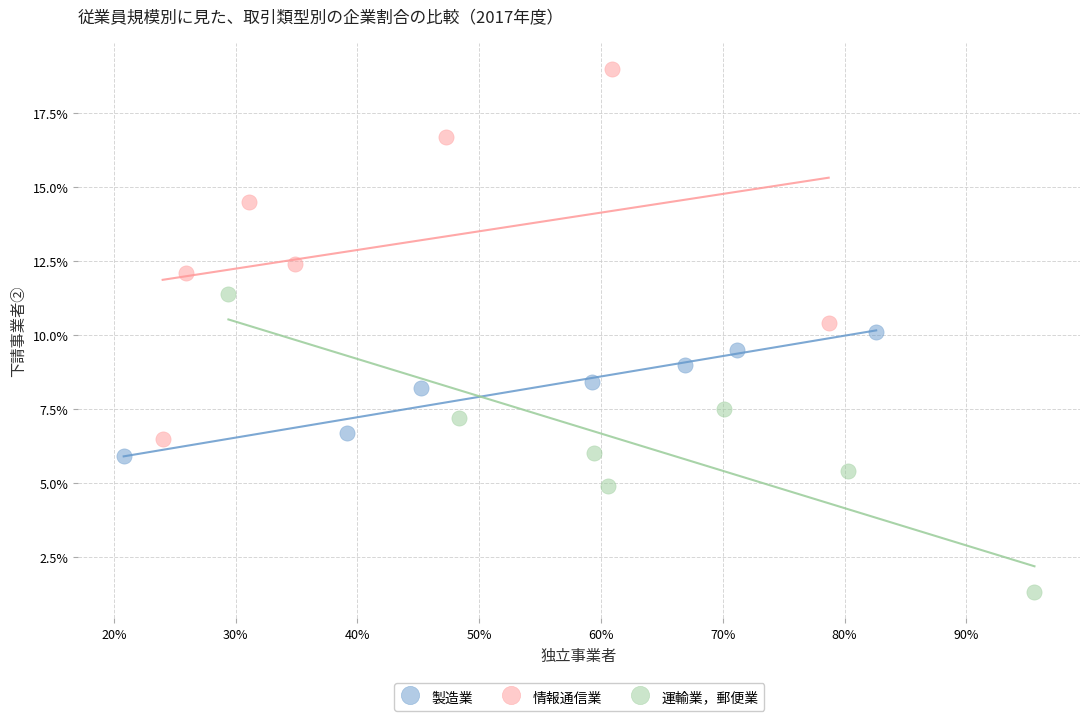

What are all the series names shown in the legend?

製造業, 情報通信業, 運輸業，郵便業